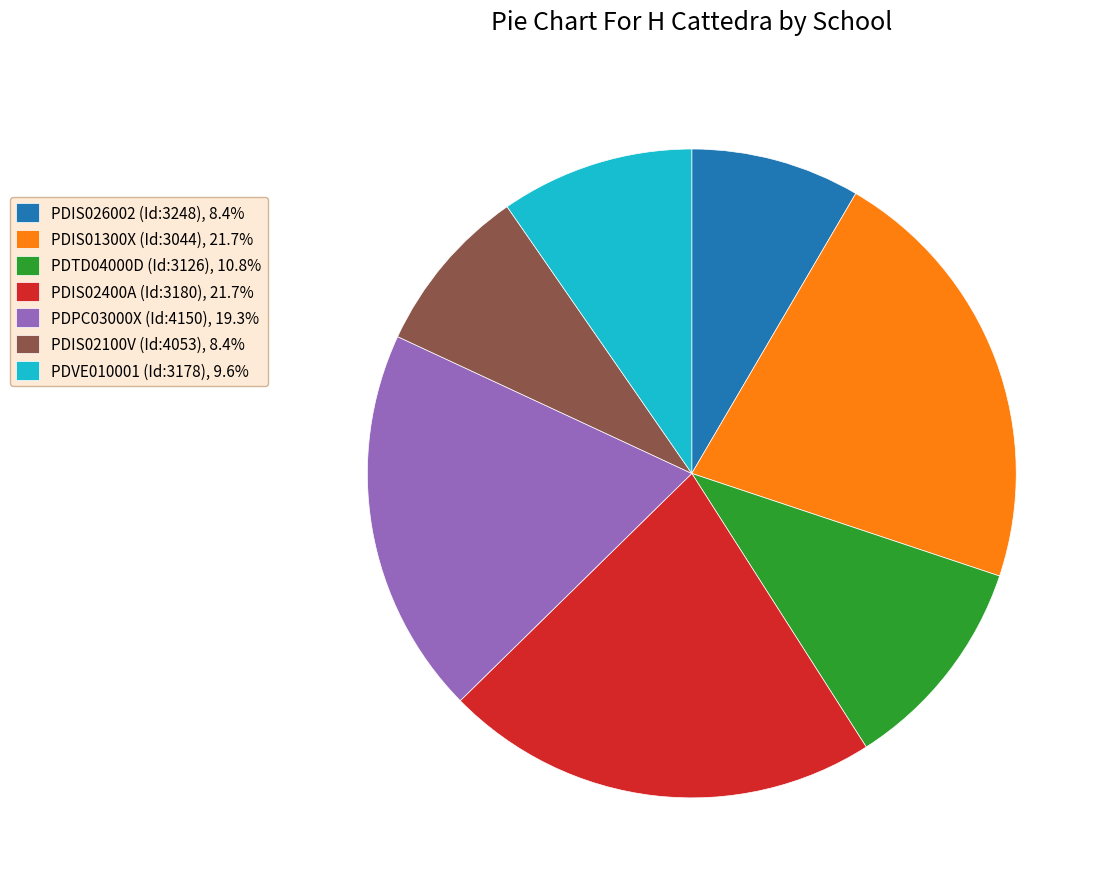

Is the sum of PDTD04000D (Id:3126), 10.8% and PDIS02100V (Id:4053), 8.4% greater than half?

No